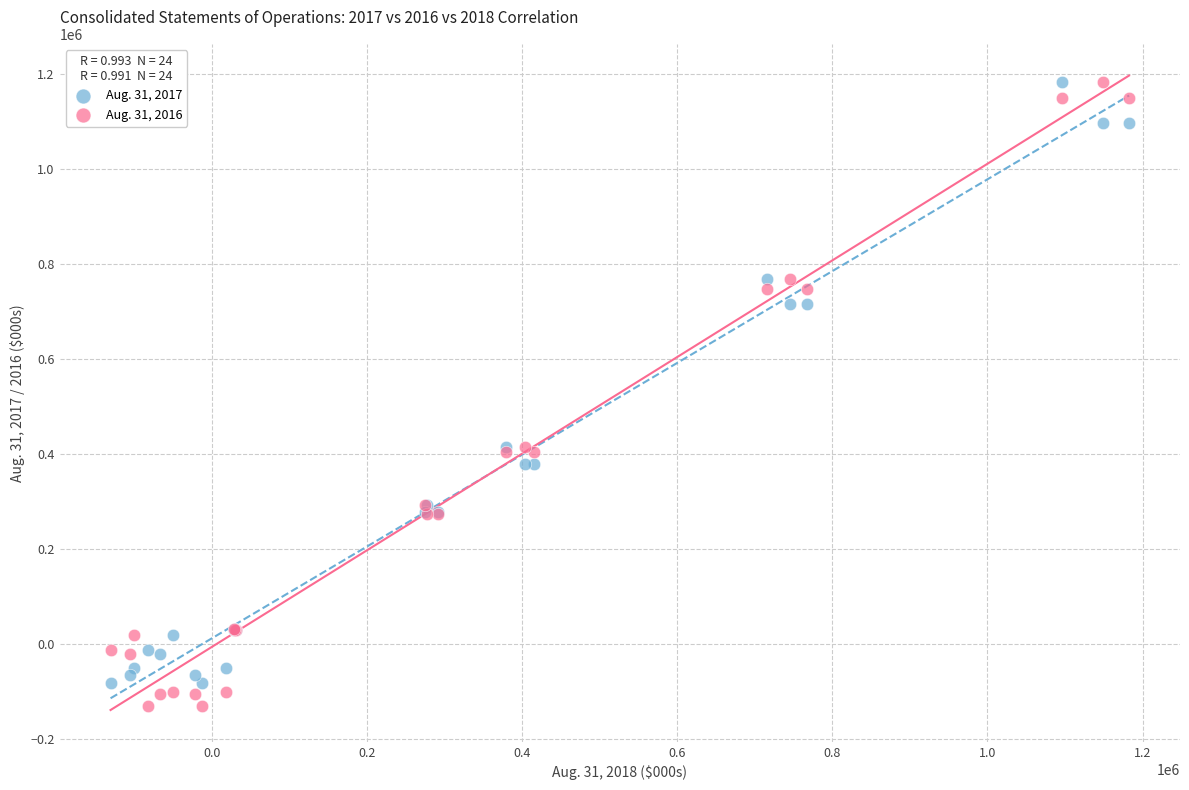

Which series reaches the minimum Y coordinate?

Aug. 31, 2016